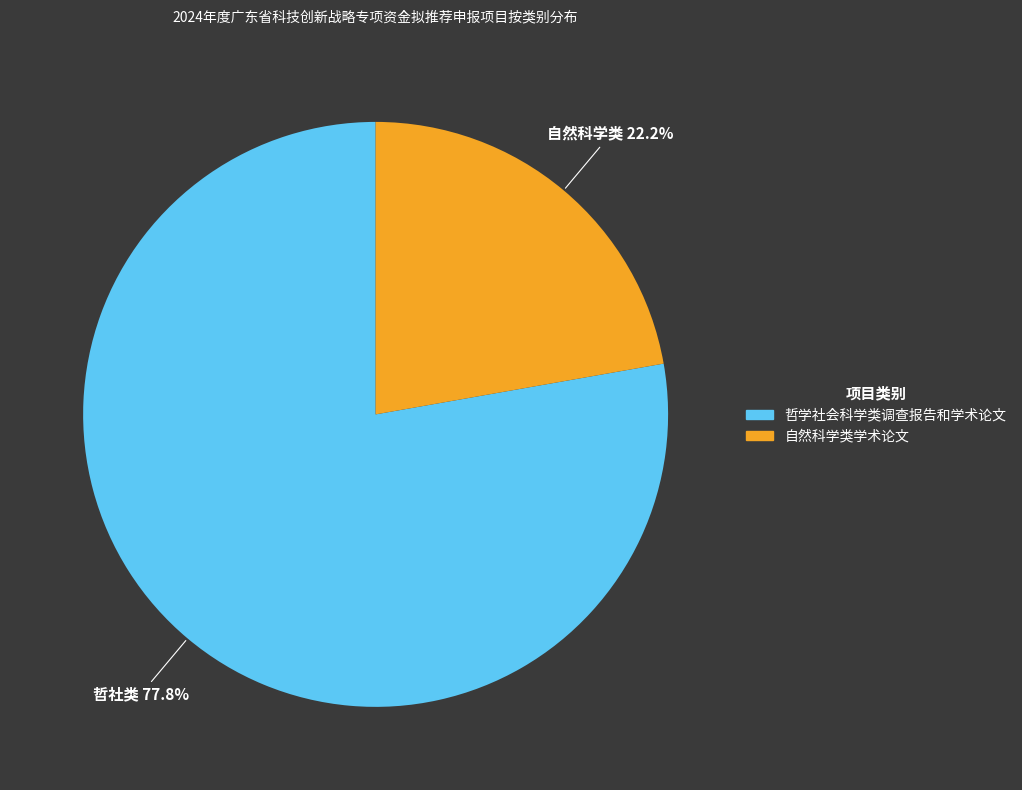

To the nearest percent, what is the average slice percentage?

50%